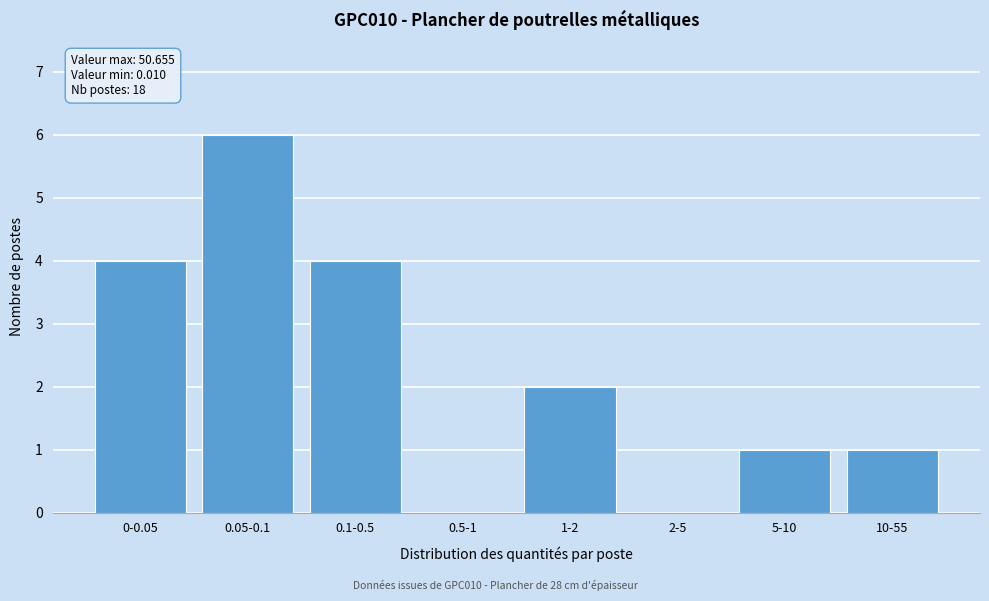

Reading left to right, extract all data points from this chart.

0-0.05=4	0.05-0.1=6	0.1-0.5=4	0.5-1=0	1-2=2	2-5=0	5-10=1	10-55=1